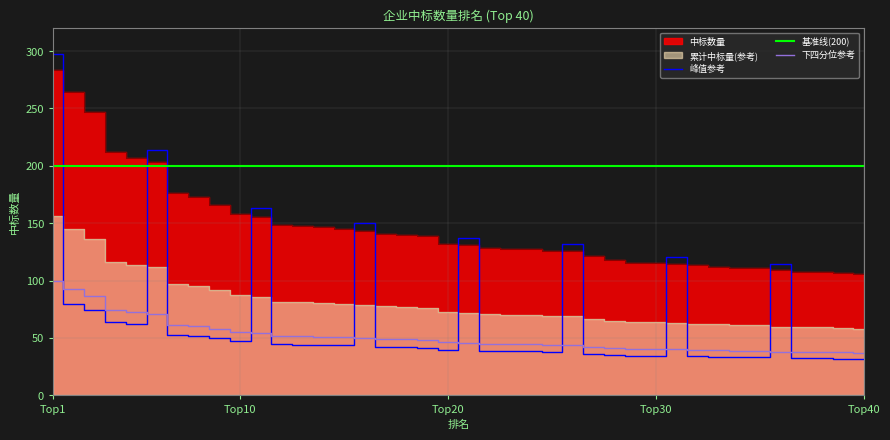

True or false: 峰值参考 and 基准线(200) intersect in this chart.

True